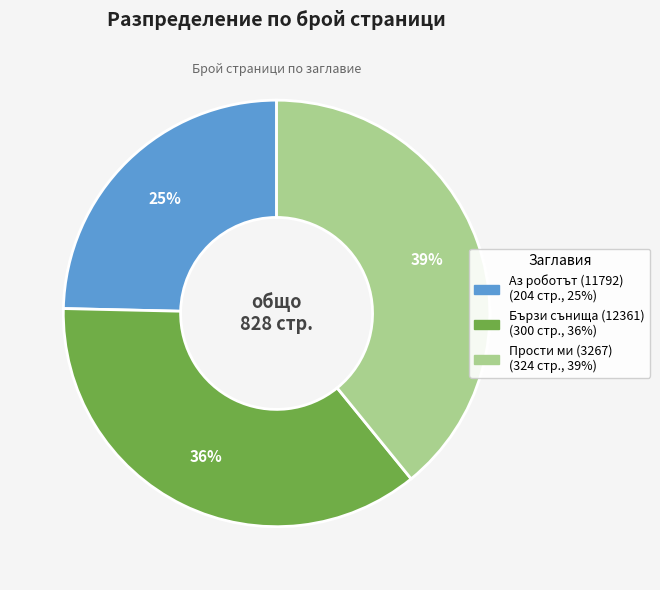

Which slice is the largest?

Прости ми (3267)